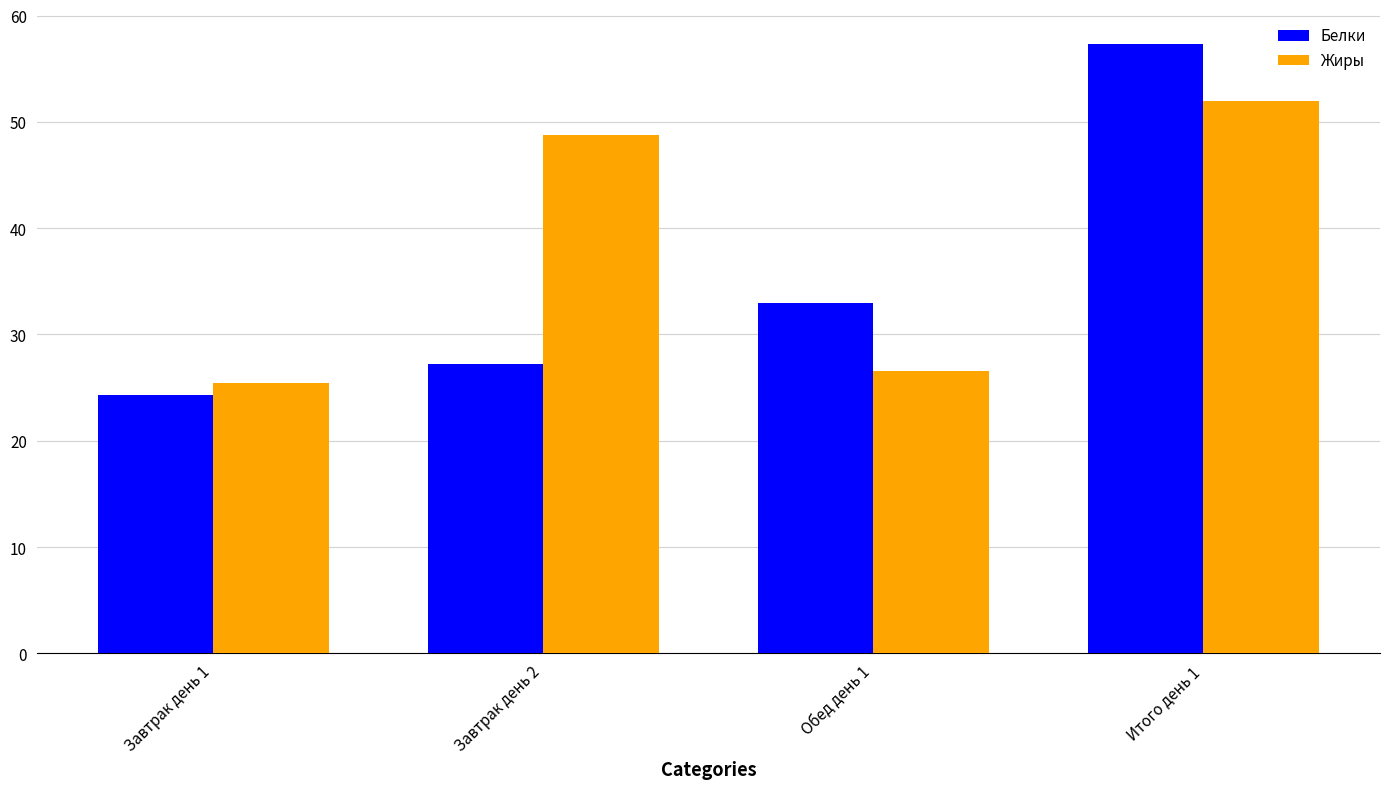

Is it true that Жиры equals 26.6 at Обед день 1?

True